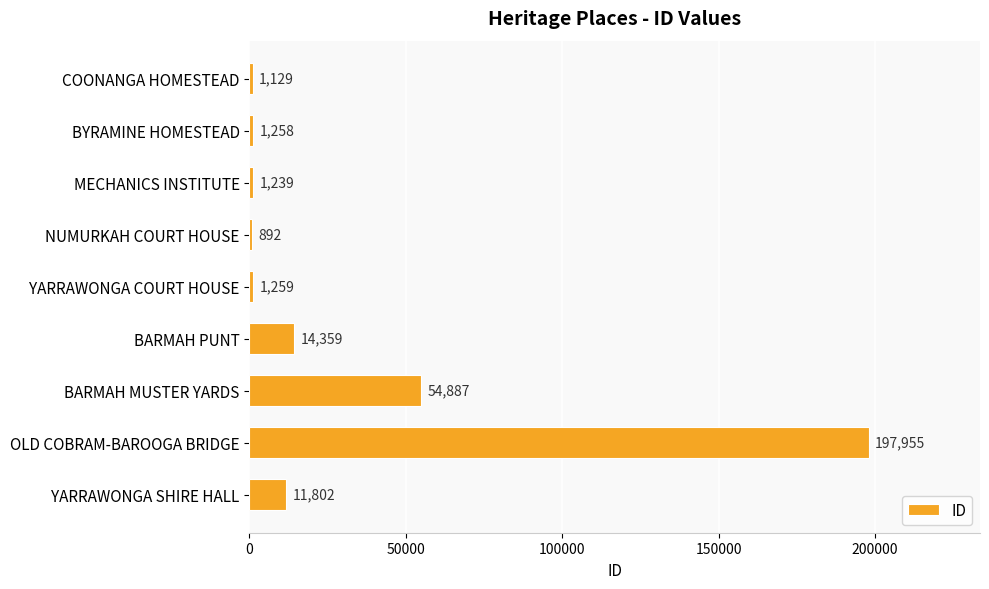

Reading top to bottom, what are all the values shown in this chart?

COONANGA HOMESTEAD=1129	BYRAMINE HOMESTEAD=1258	MECHANICS INSTITUTE=1239	NUMURKAH COURT HOUSE=892	YARRAWONGA COURT HOUSE=1259	BARMAH PUNT=14359	BARMAH MUSTER YARDS=54887	OLD COBRAM-BAROOGA BRIDGE=197955	YARRAWONGA SHIRE HALL=11802